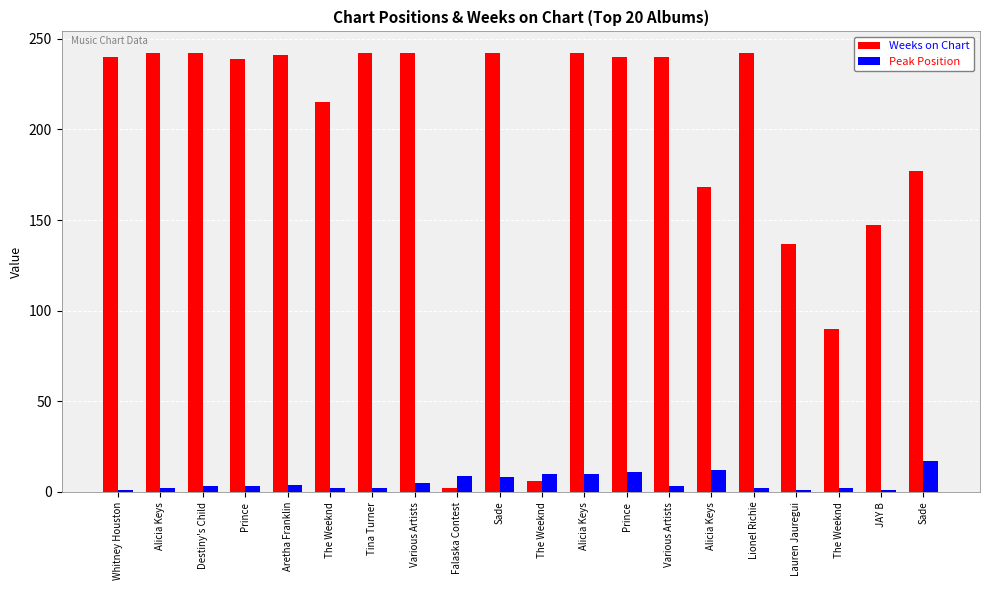

Reading left to right, list all the values displayed in this chart.

Weeks on Chart: 240	242	242	239	241	215	242	242	2	242	6	242	240	240	168	242	137	90	147	177
Peak Position: 1	2	3	3	4	2	2	5	9	8	10	10	11	3	12	2	1	2	1	17